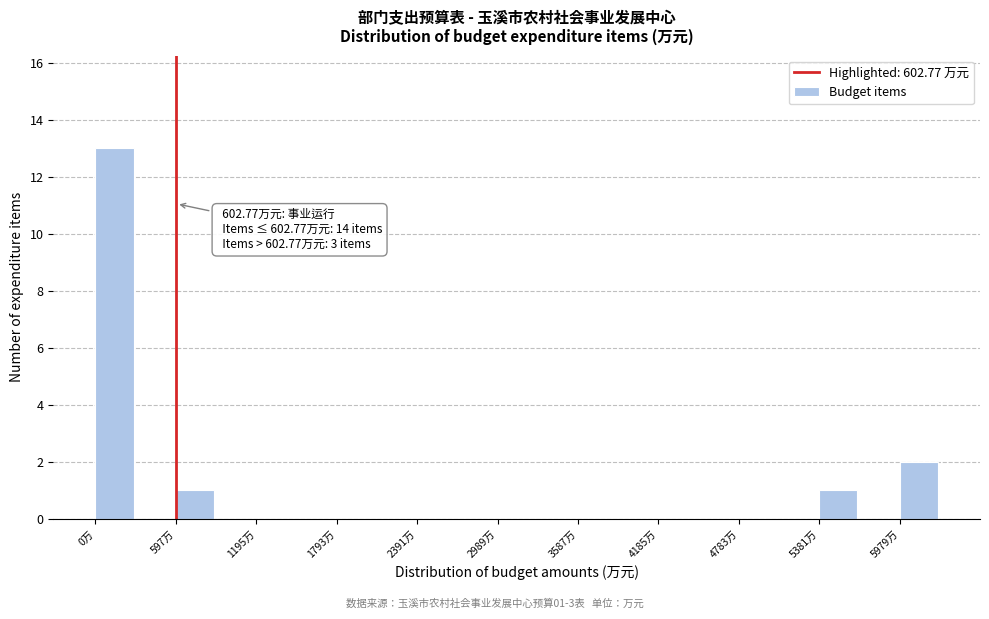

Read against the x-axis, roughly where is the centre of the tallest bar?

100